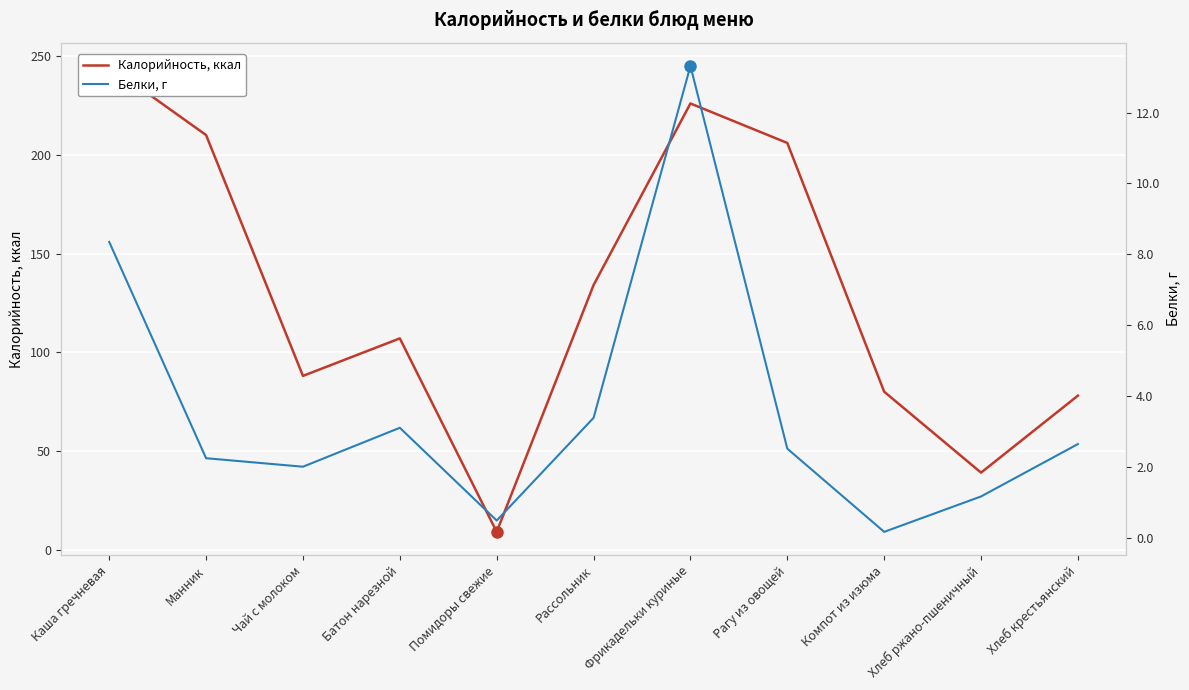

What are all the series names shown in the legend?

Калорийность, ккал, Белки, г